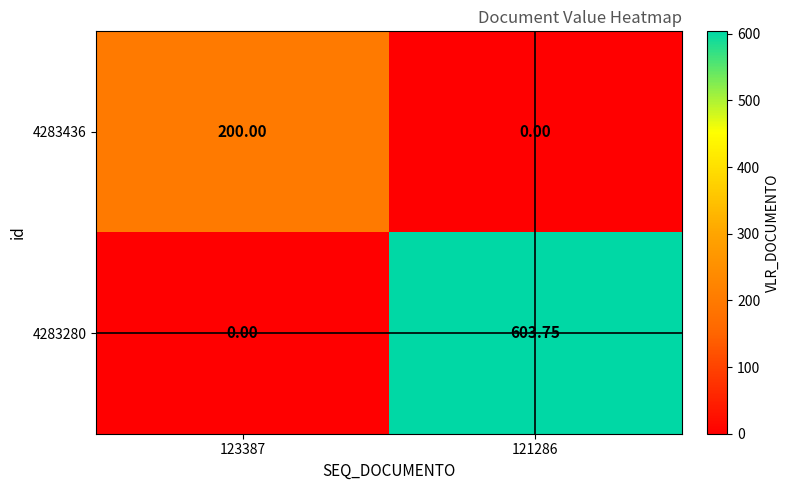

What is the spread (max minus min) of values at 123387?

200.0